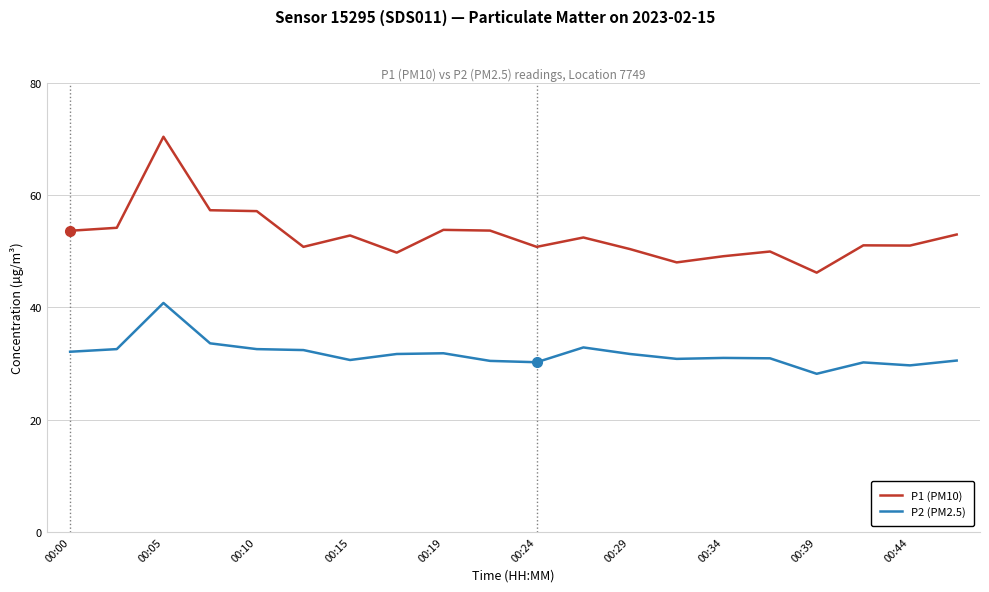

How many values in the P1 (PM10) series are below 52?

10